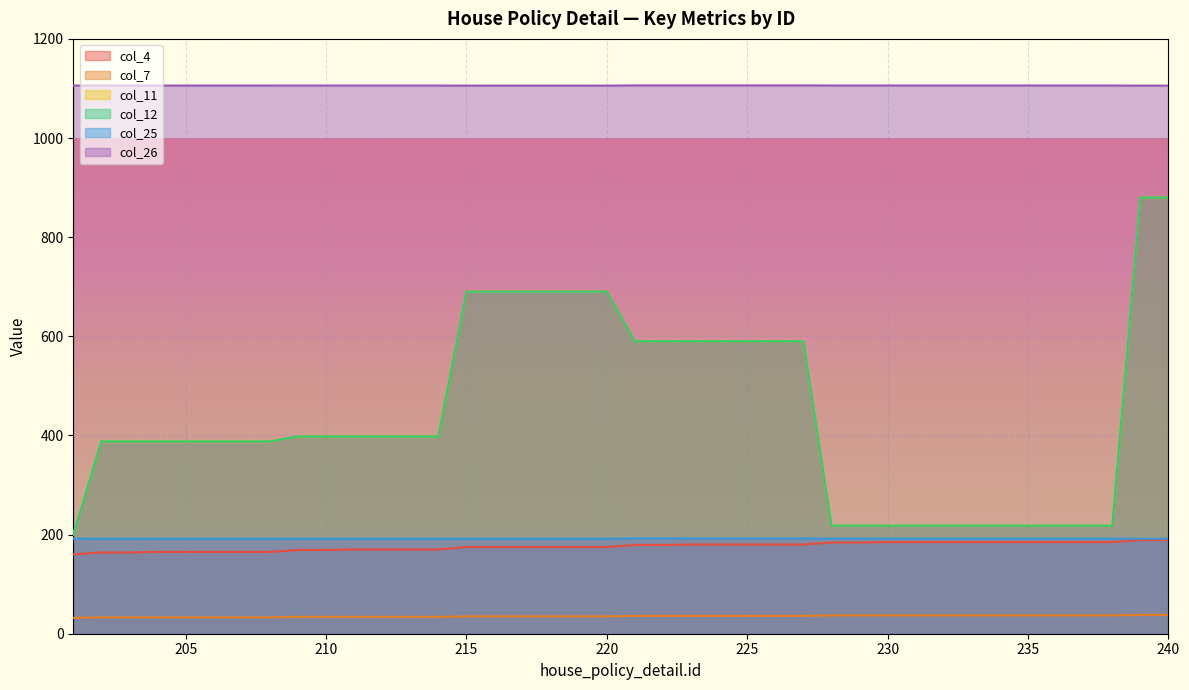

Which label corresponds to the largest value in the chart?

221